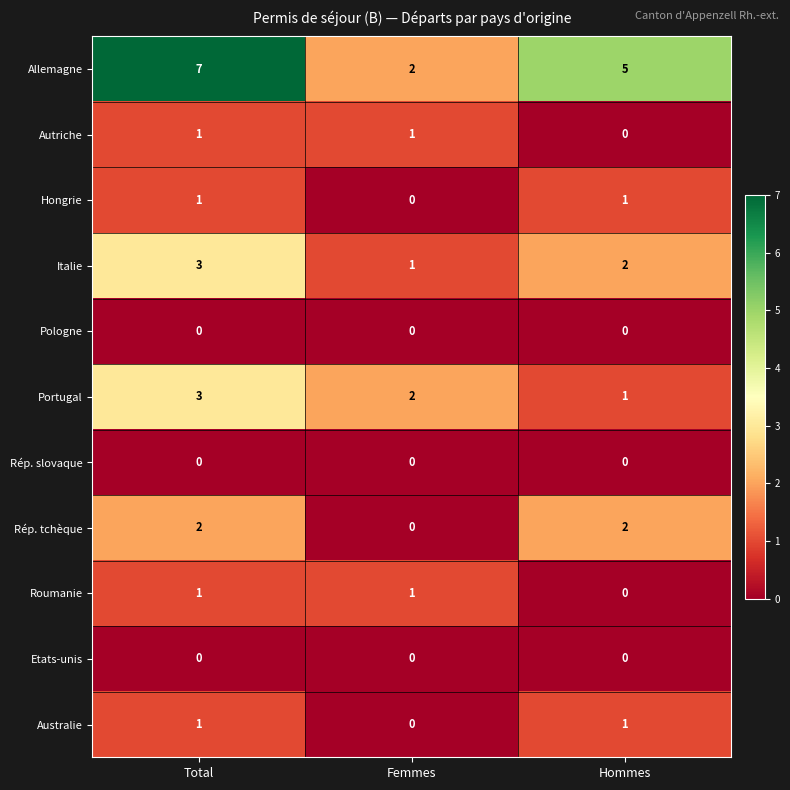

What is the maximum value shown in the chart?

7